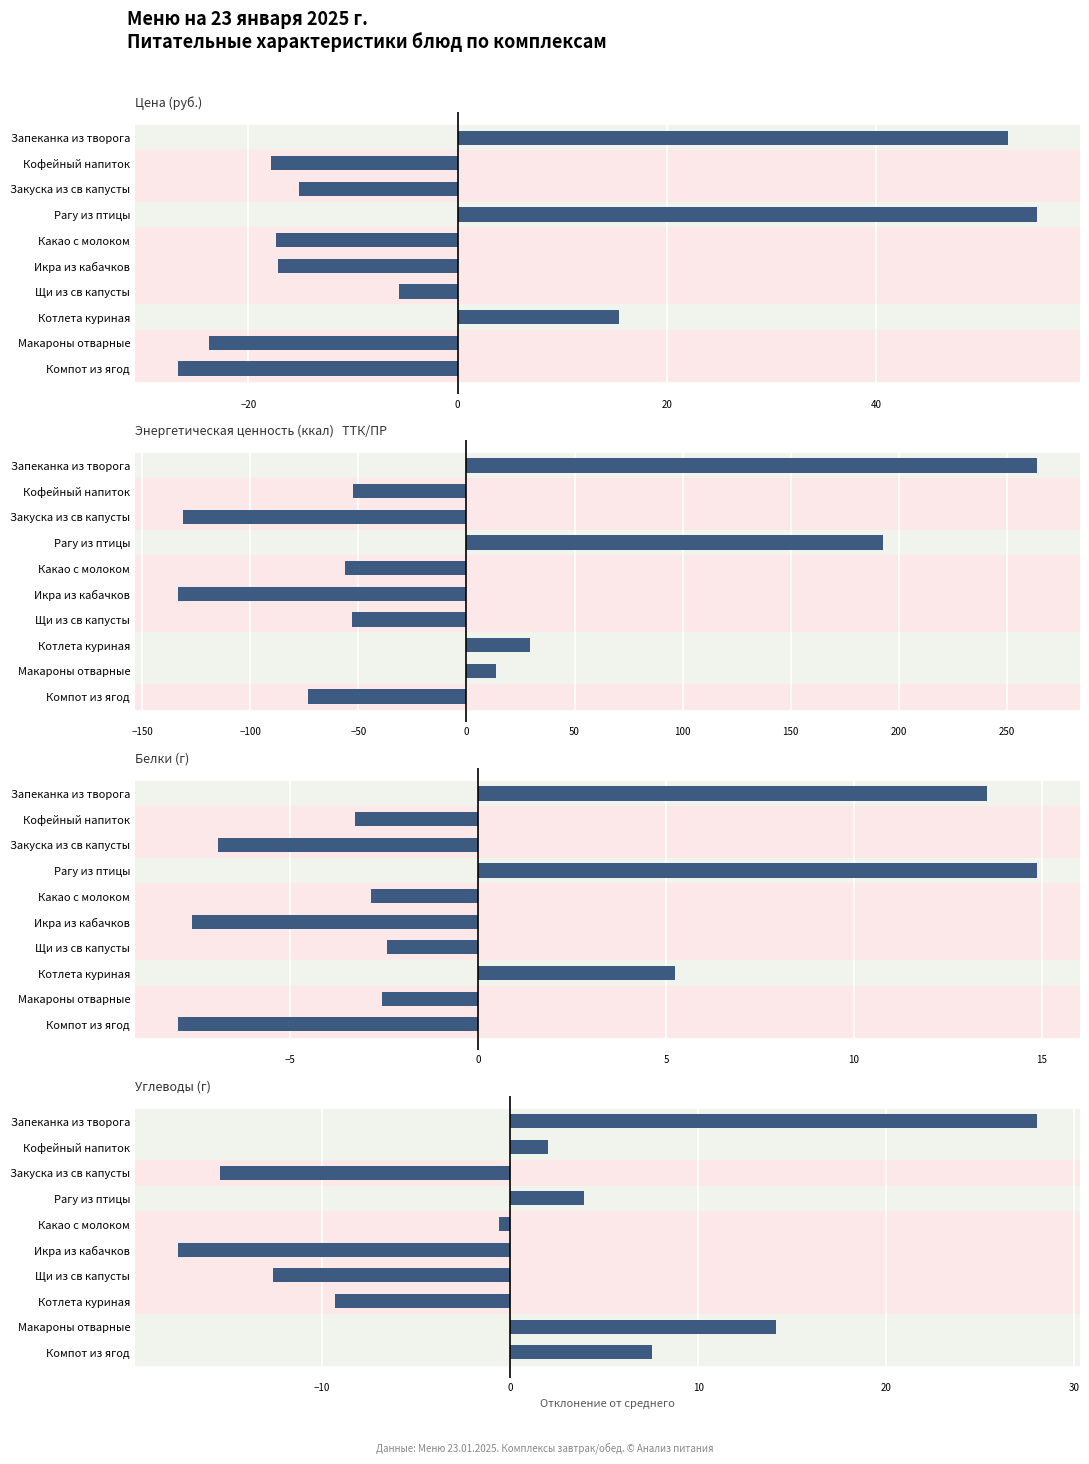

Which series has the largest range (max minus min)?

ЭЦ (ккал)